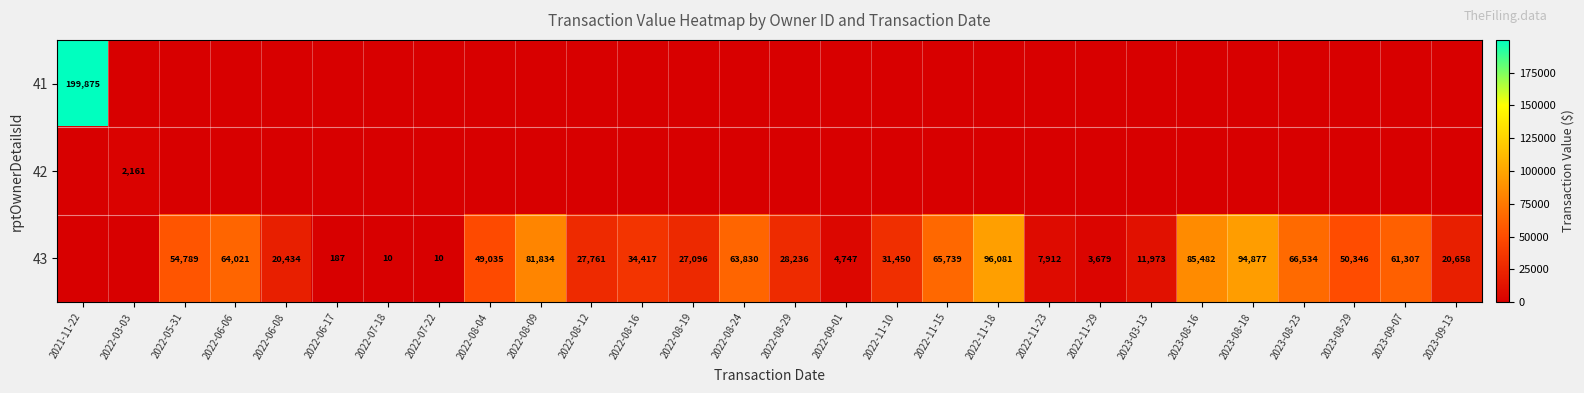

The 43 series shows 28236 at 2022-08-29. True or false?

True